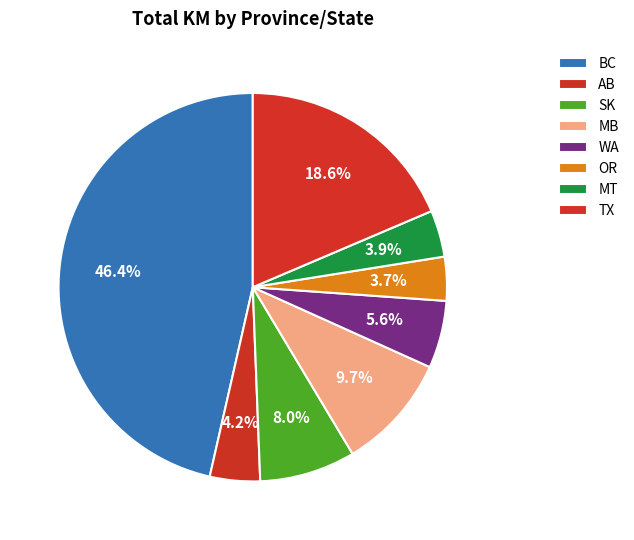

Count the number of slices in the pie.

8